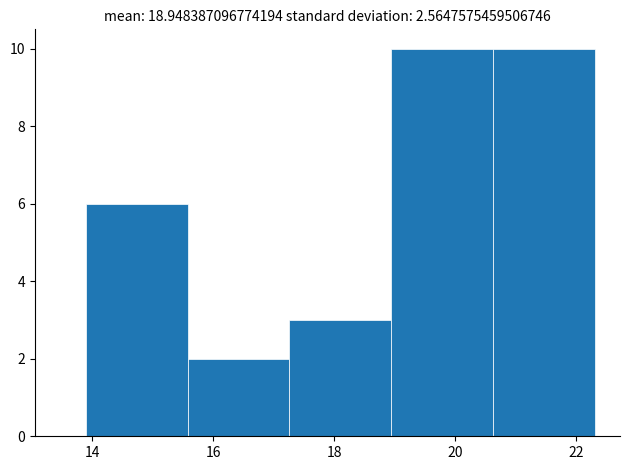

How tall is the bar that spans 17.26 to 18.94 on the x-axis? Neither the bar edges nor the heights are printed on the chart, so give them approximately, as read against the axes.

3